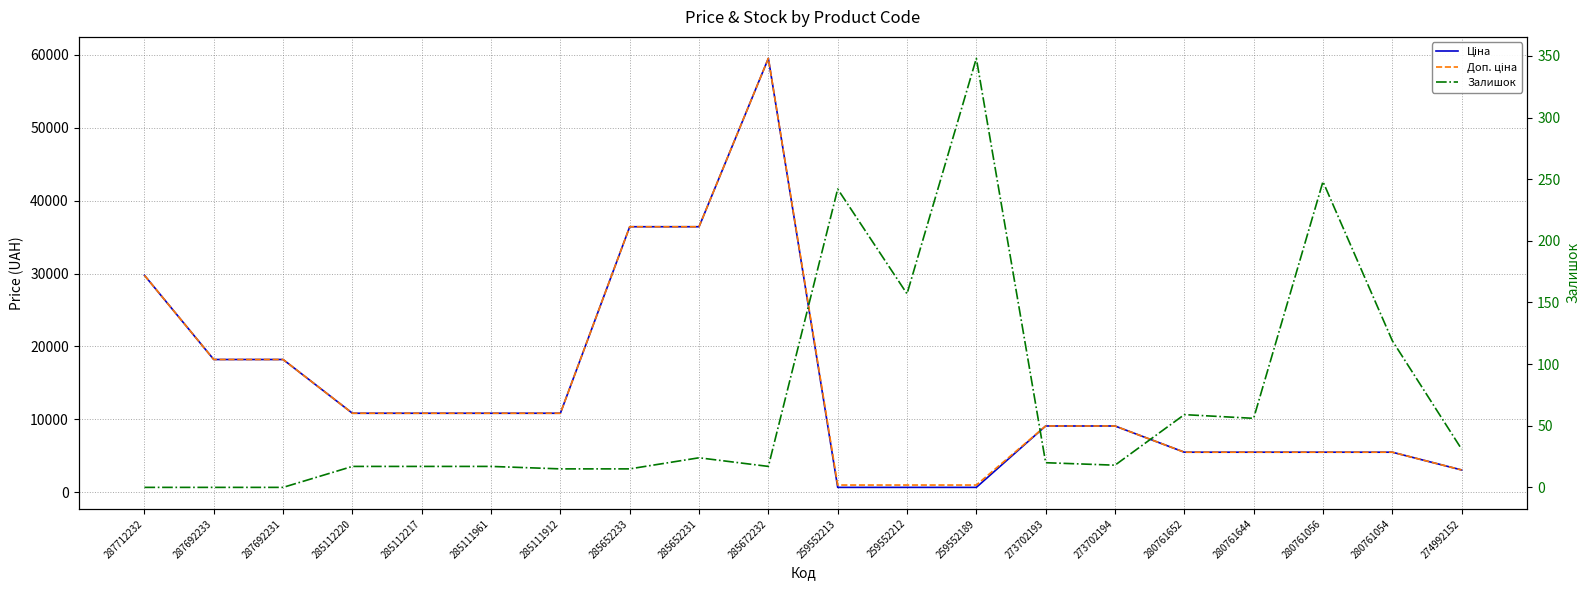

What is the difference between the maximum and minimum values in the Ціна series?

58850.8